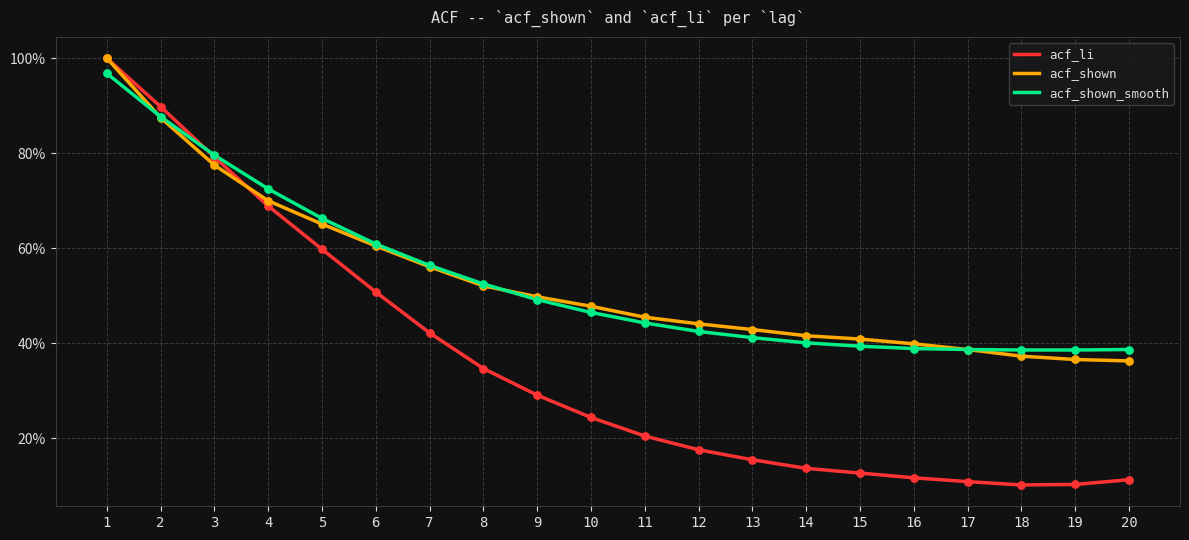

What is the total value across all series at 15?

0.9